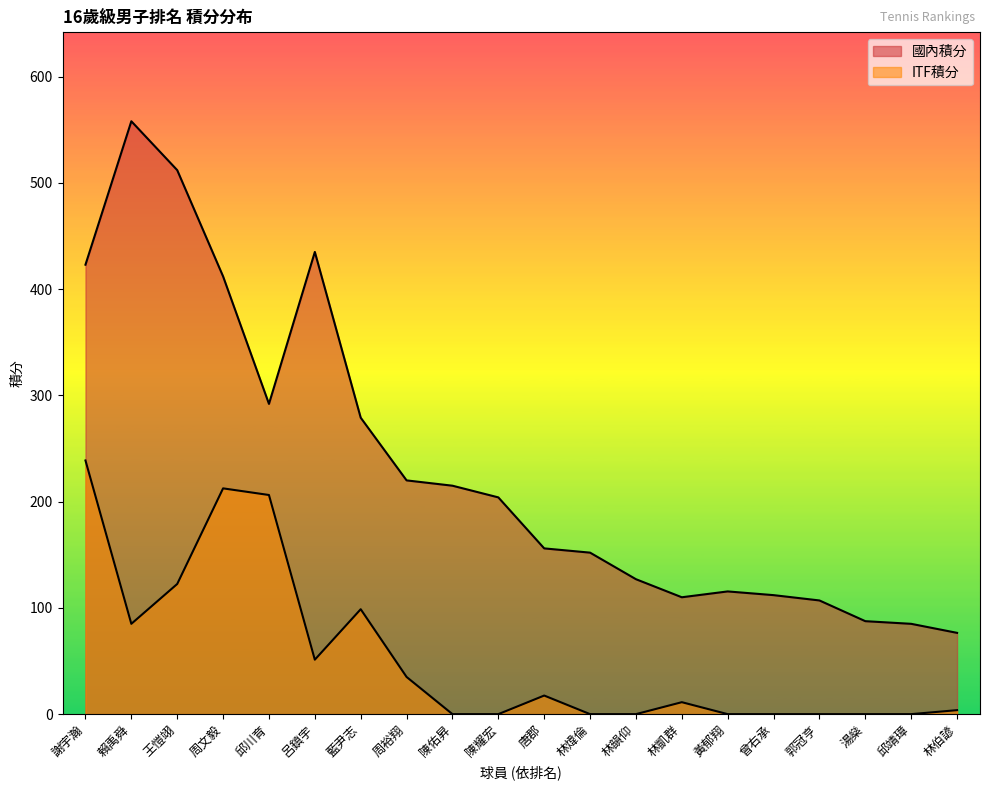

What is the total value across all series at 曾右承?

112.0